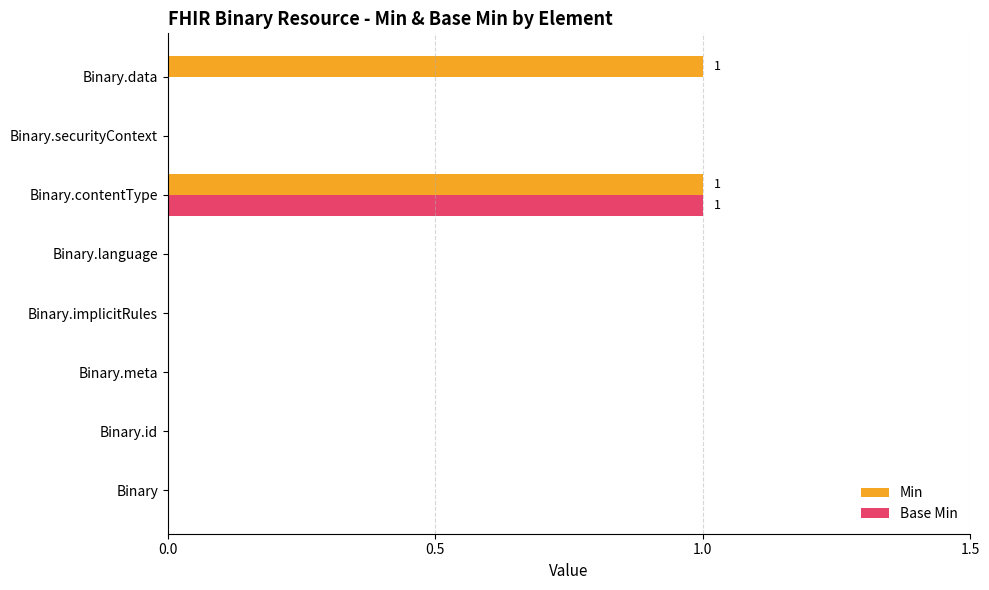

What is the maximum value shown in the chart?

1